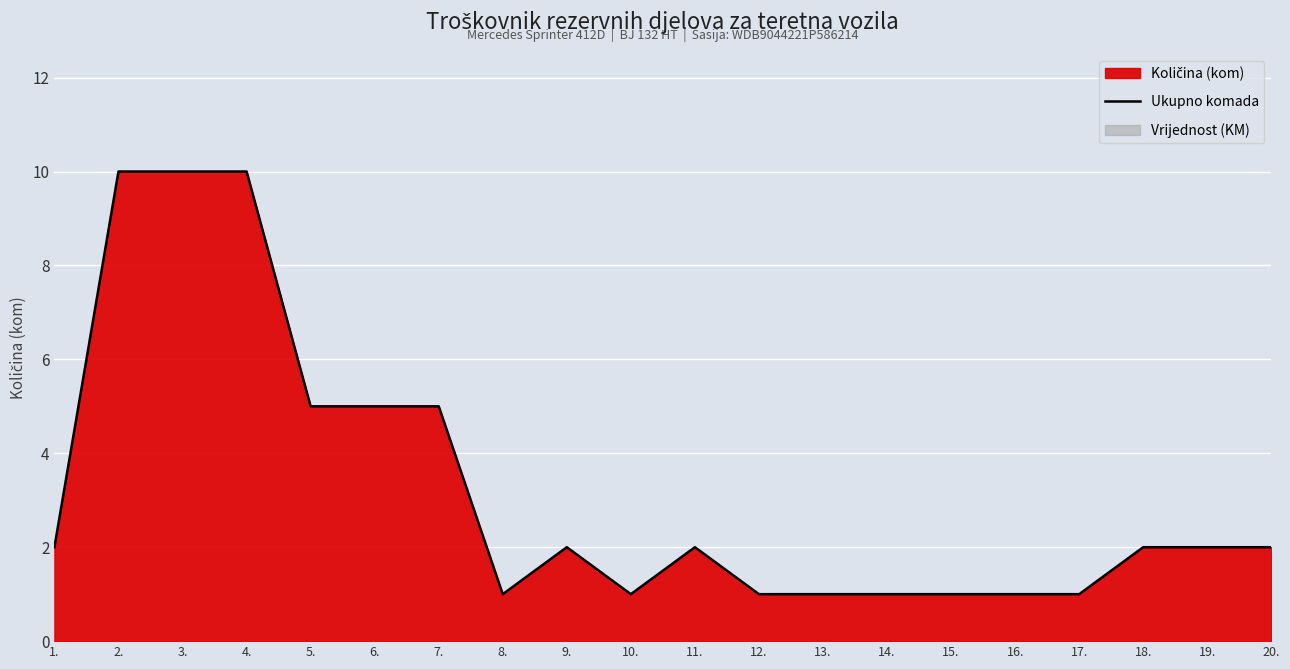

How many points are higher than both their immediate neighbors (excluding endpoints)?

2